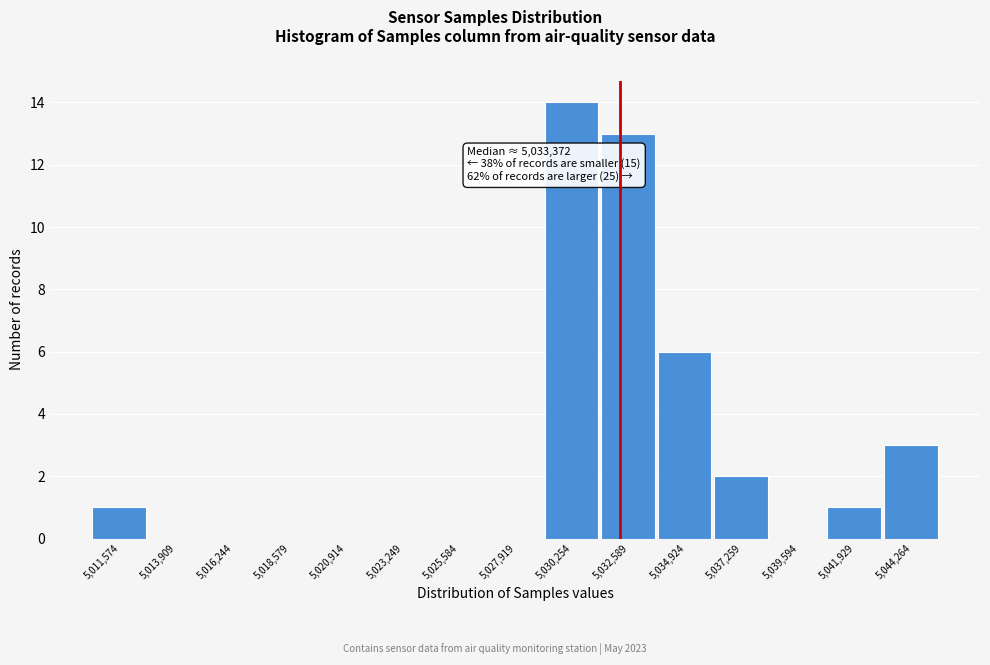

Reading left to right, extract all data points from this chart.

5,011,574=1	5,013,909=0	5,016,244=0	5,018,579=0	5,020,914=0	5,023,249=0	5,025,584=0	5,027,919=0	5,030,254=14	5,032,589=13	5,034,924=6	5,037,259=2	5,039,594=0	5,041,929=1	5,044,264=3